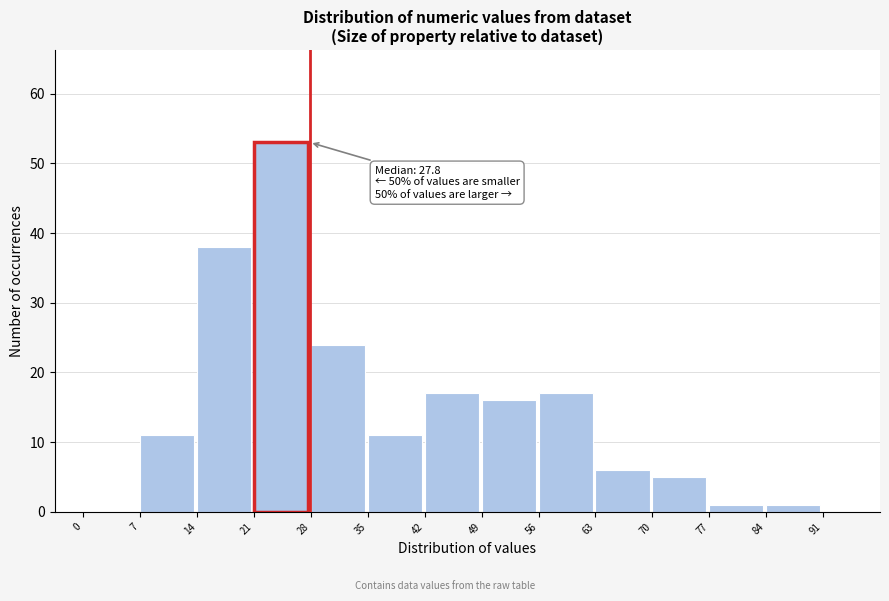

Which range on the x-axis has the tallest bar?

21 to 28